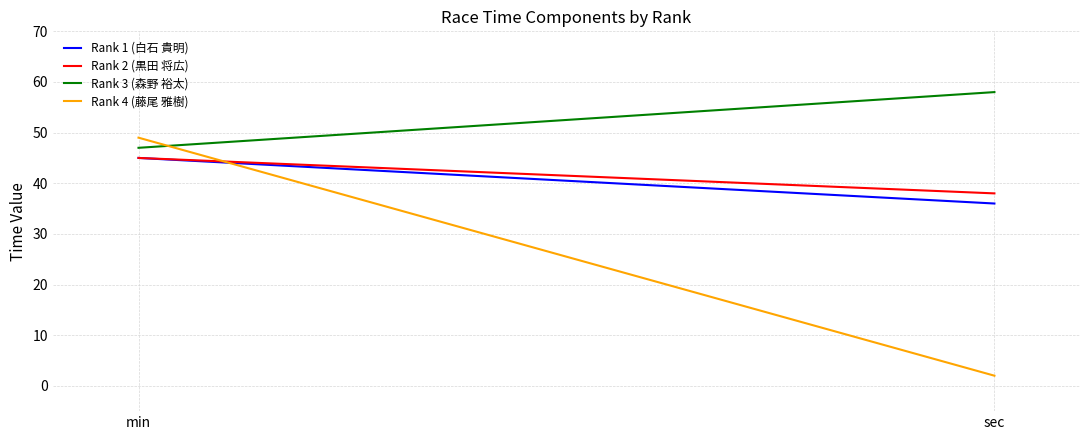

Count the number of categories in the chart.

2